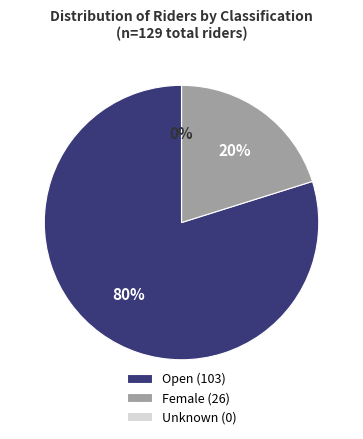

How many segments does this pie chart have?

3